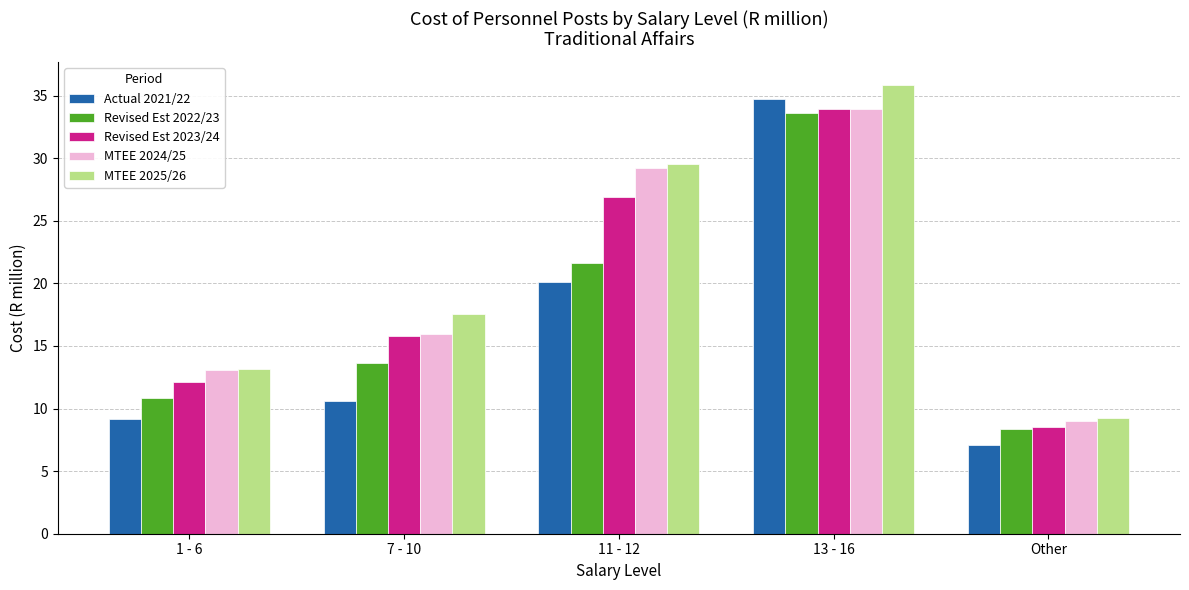

Which series changed the most between 11 - 12 and Other?

MTEE 2025/26